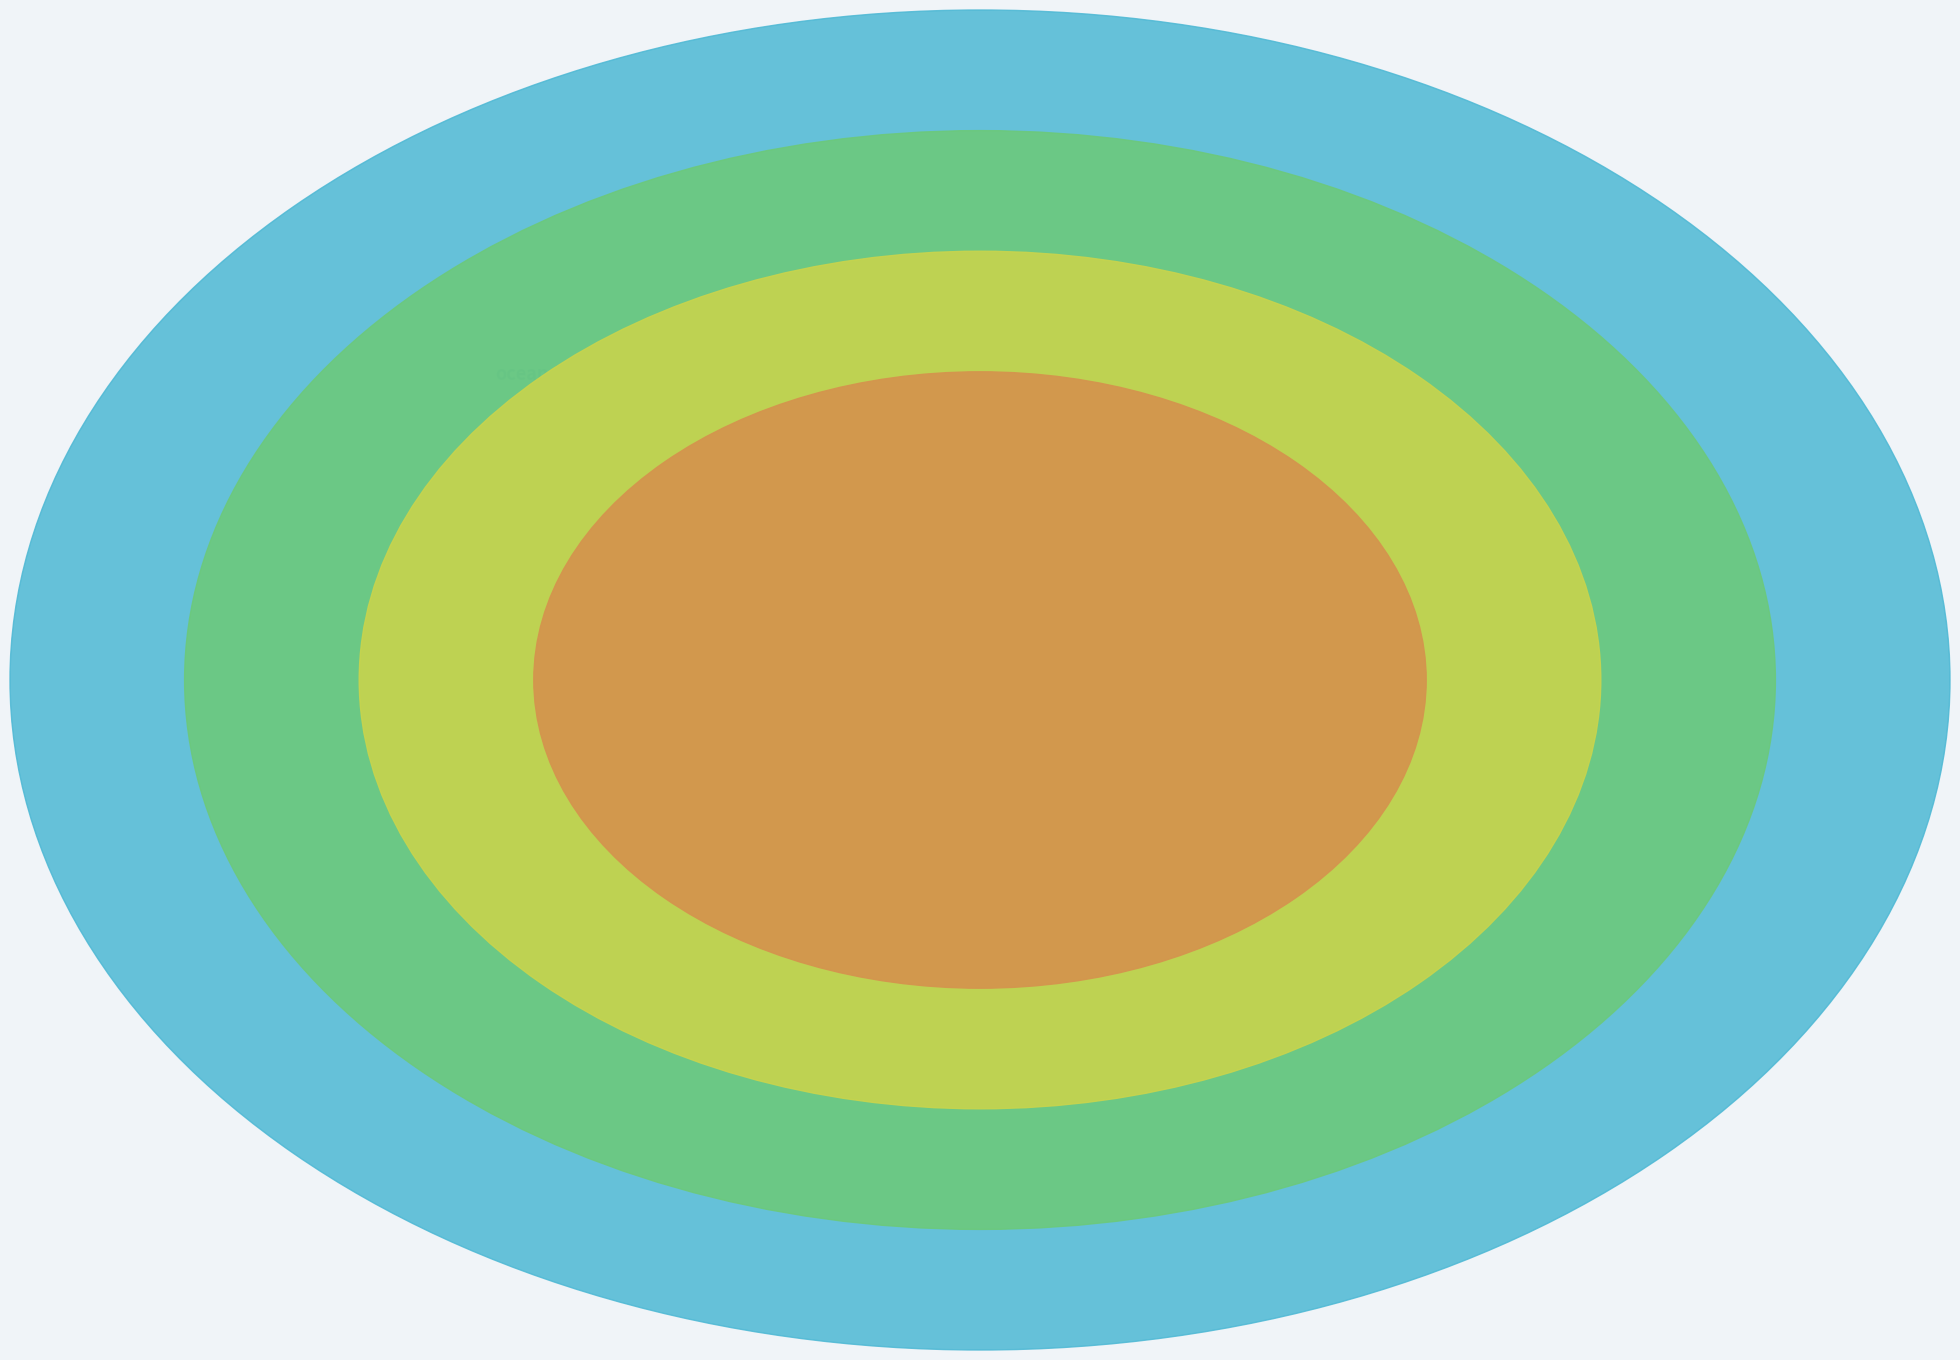

Is the sum of Nitrate [n] and Phosphate [p] greater than half?

No